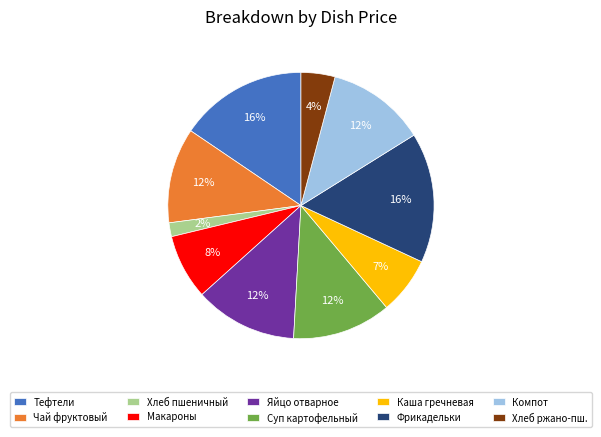

How many slices are in this pie chart?

10